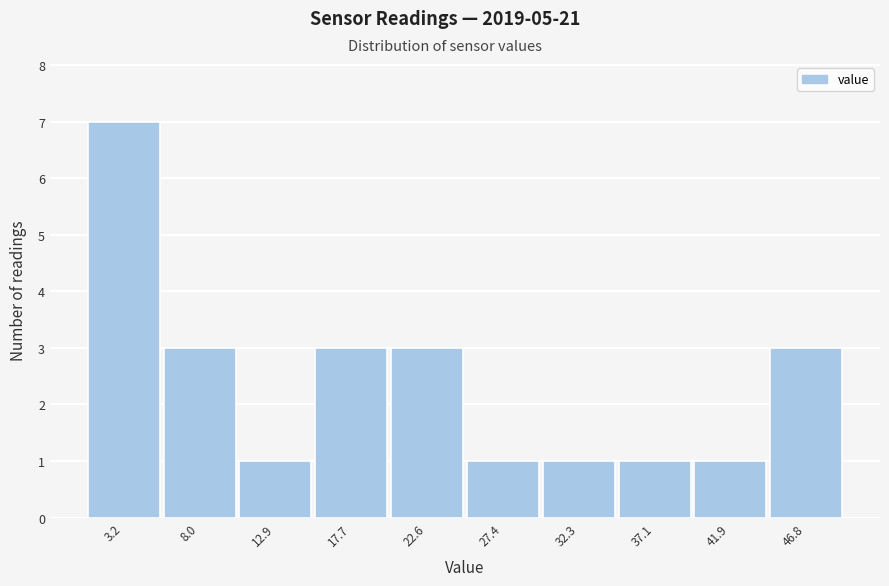

Reading right to left, extract all data points from this chart.

3	1	1	1	1	3	3	1	3	7